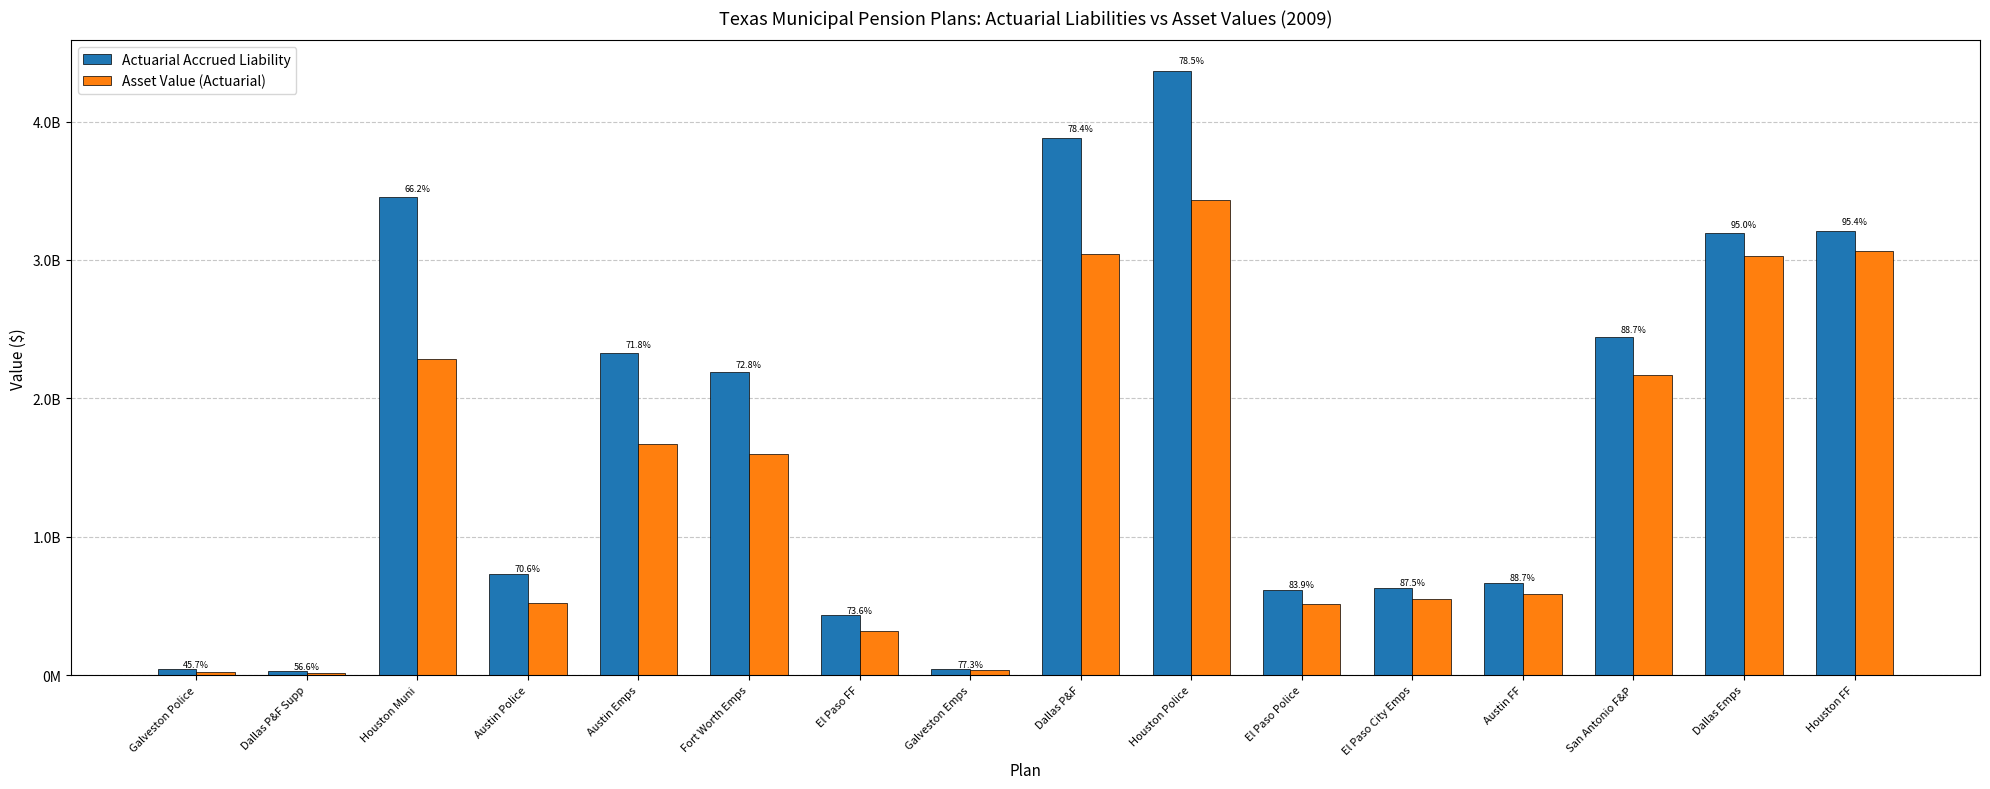

What is the value of the Actuarial Accrued Liability bar at the 15th from the left?

3192121000